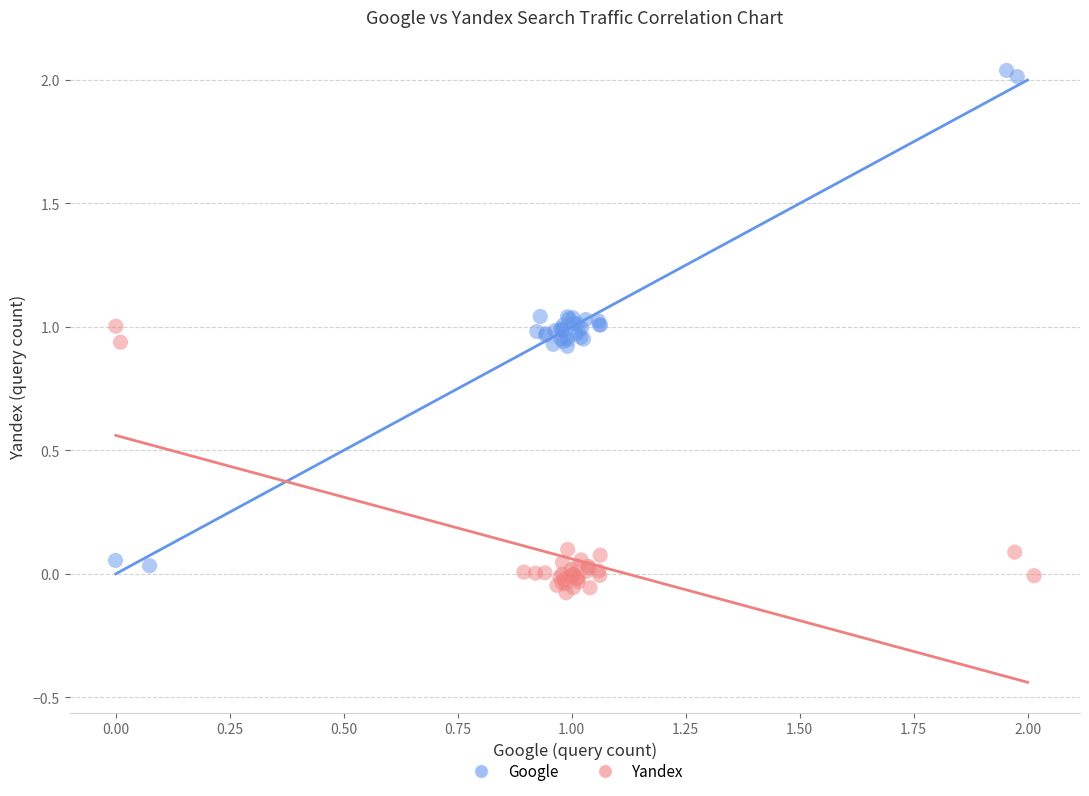

Which series reaches the maximum Y coordinate?

Google